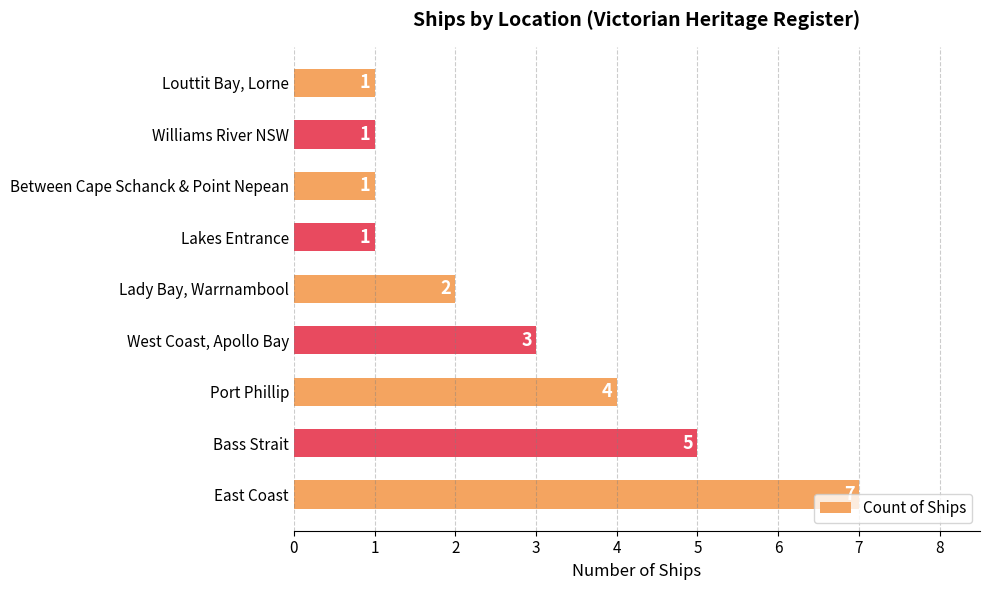

Between Bass Strait and Louttit Bay, Lorne, which is larger?

Bass Strait